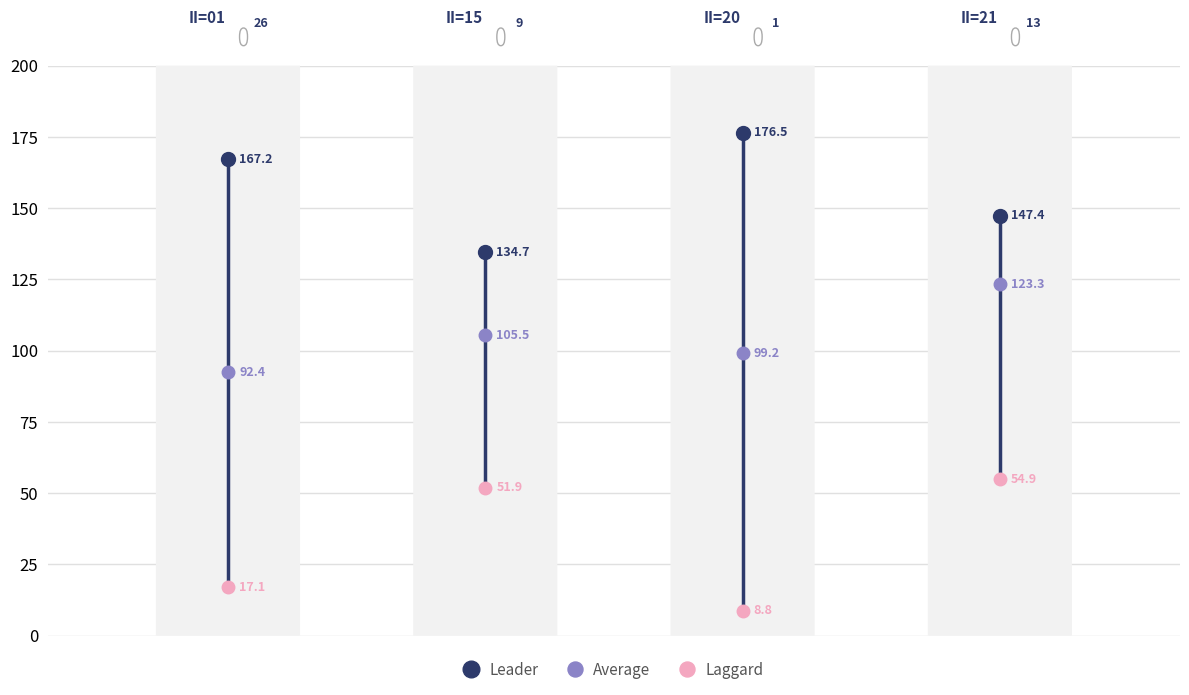

Which series has the widest spread of values?

Laggard